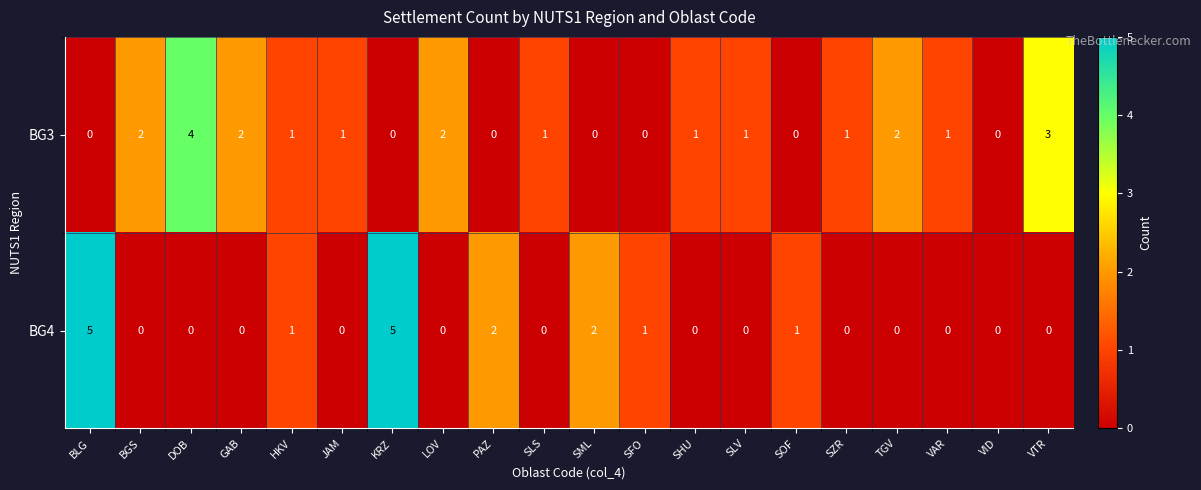

Rank the series by their maximum value, from lowest to highest.

BG3, BG4